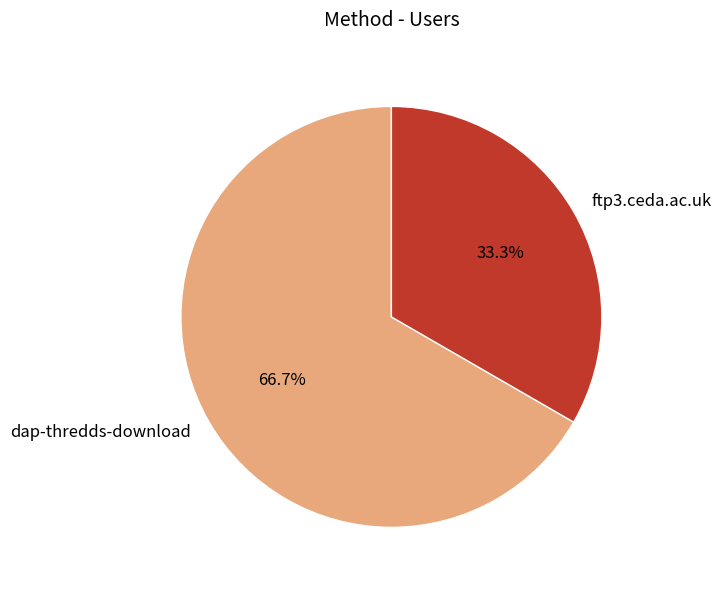

Which category has the smallest portion of the pie?

ftp3.ceda.ac.uk